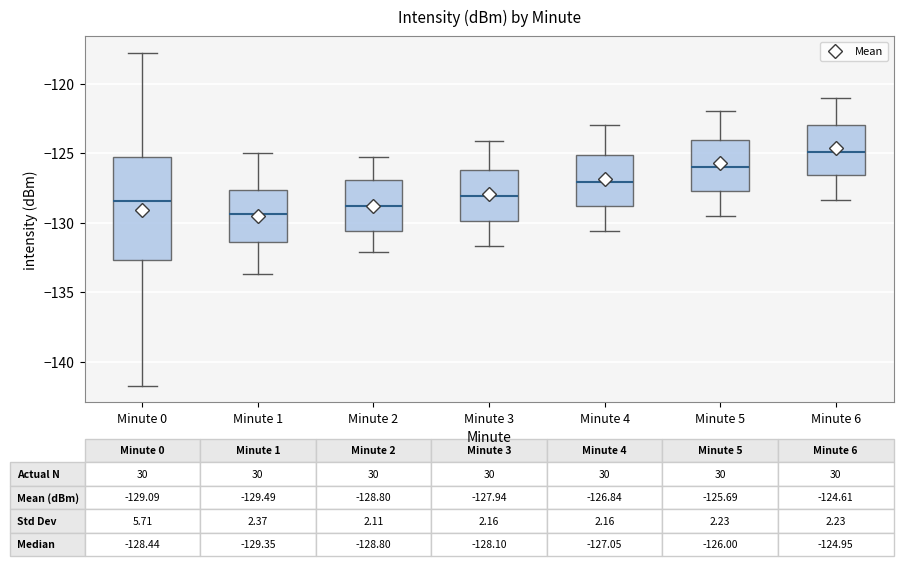

Comparing the boxes themselves (not the whiskers), which one is the tallest?

Minute 0